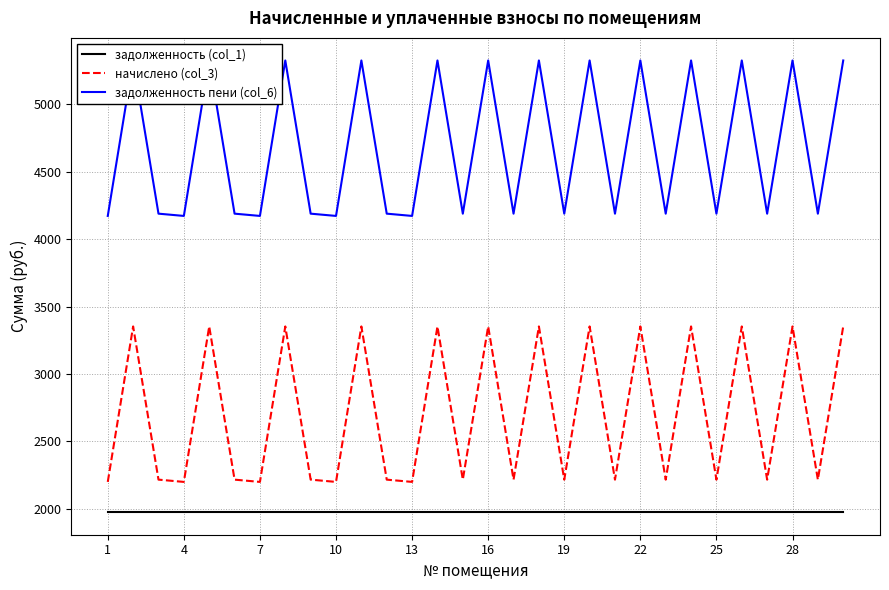

Reading left to right, what are all the values shown in this chart?

задолженность (col_1): 1974.2	1974.2	1974.2	1974.2	1974.2	1974.2	1974.2	1974.2	1974.2	1974.2	1974.2	1974.2	1974.2	1974.2	1974.2	1974.2	1974.2	1974.2	1974.2	1974.2	1974.2	1974.2	1974.2	1974.2	1974.2	1974.2	1974.2	1974.2	1974.2	1974.2
начислено (col_3): 2198.6	3352.4	2215.4	2198.6	3352.4	2215.4	2198.6	3352.4	2215.4	2198.6	3352.4	2215.4	2198.6	3352.4	2215.4	3352.4	2215.4	3352.4	2215.4	3352.4	2215.4	3352.4	2215.4	3352.4	2215.4	3352.4	2215.4	3352.4	2215.4	3352.4
задолженность пени (col_6): 4172.8	5326.6	4189.6	4172.8	5326.6	4189.6	4172.8	5326.6	4189.6	4172.8	5326.6	4189.6	4172.8	5326.6	4189.6	5326.6	4189.6	5326.6	4189.6	5326.6	4189.6	5326.6	4189.6	5326.6	4189.6	5326.6	4189.6	5326.6	4189.6	5326.6